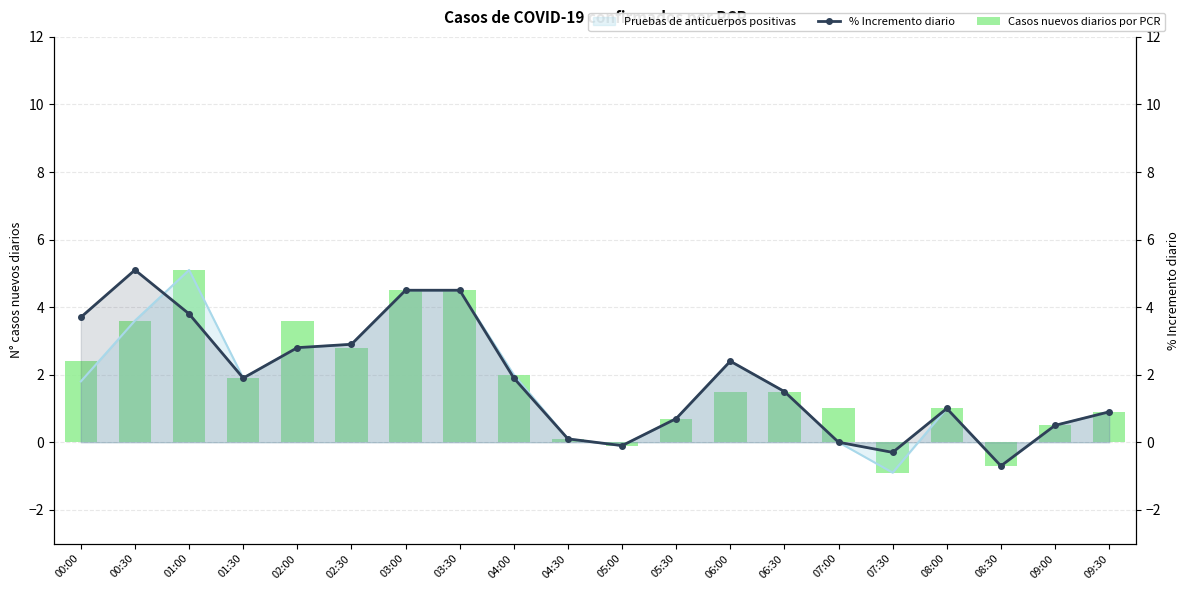

How many values in % Incremento diario are below zero?

3